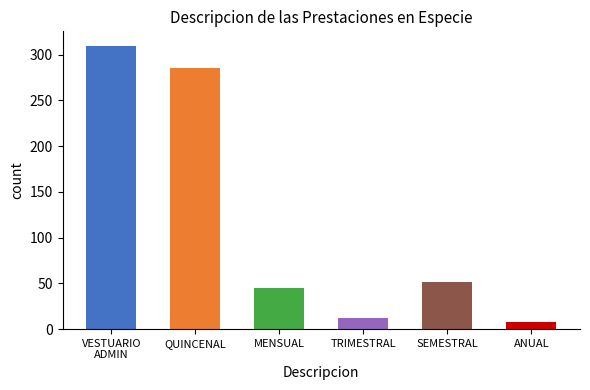

The chart shows a value of 52 at SEMESTRAL. True or false?

True